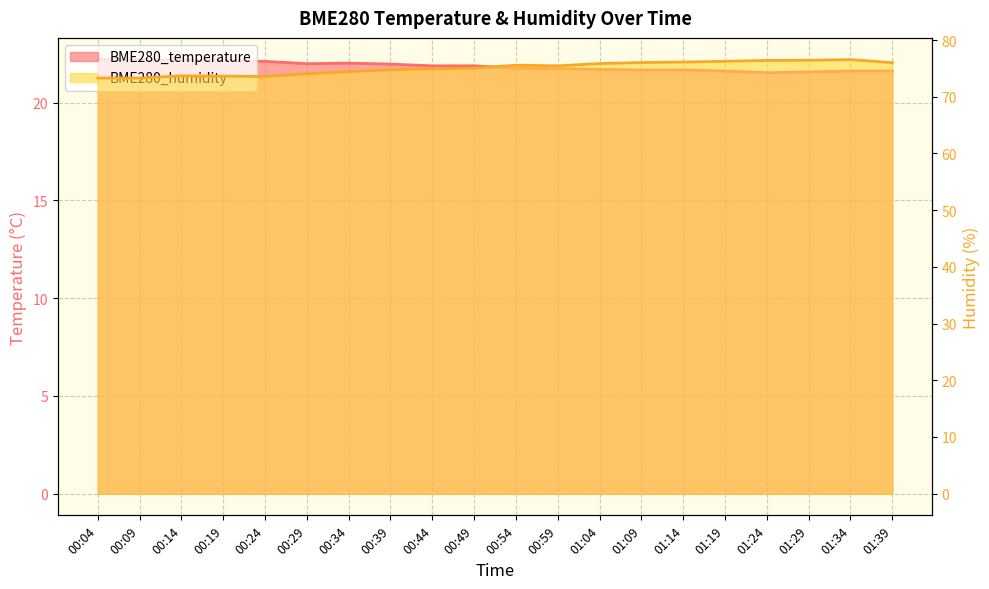

Between 00:39 and 00:14, which is larger?

00:14